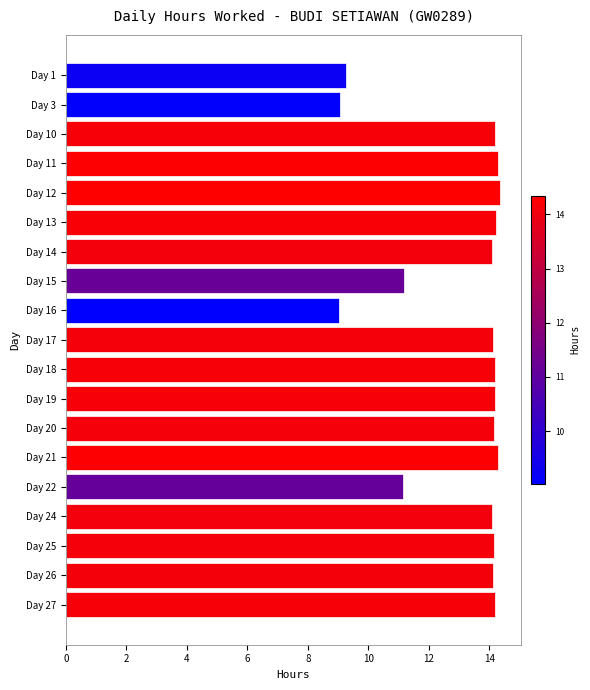

What is the value of the 6th bar from the top?

14.2